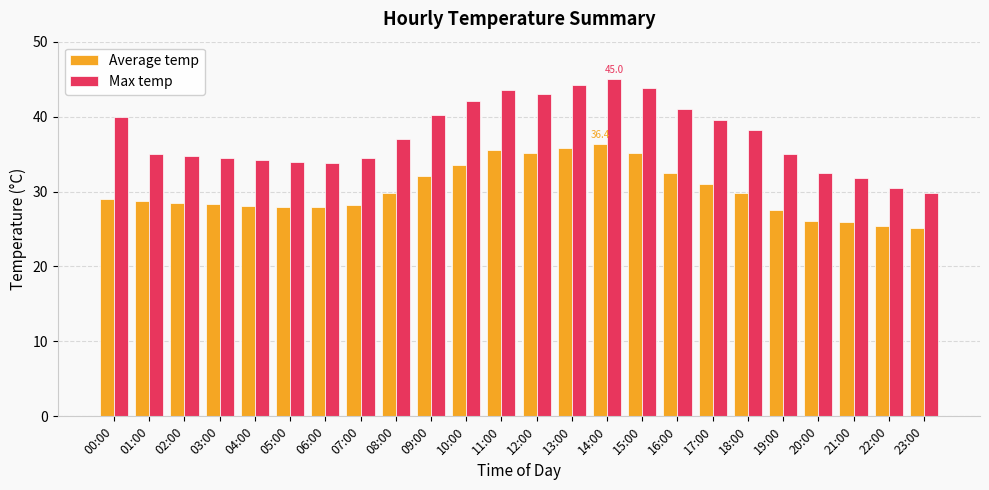

How many bars are there in each group?

2